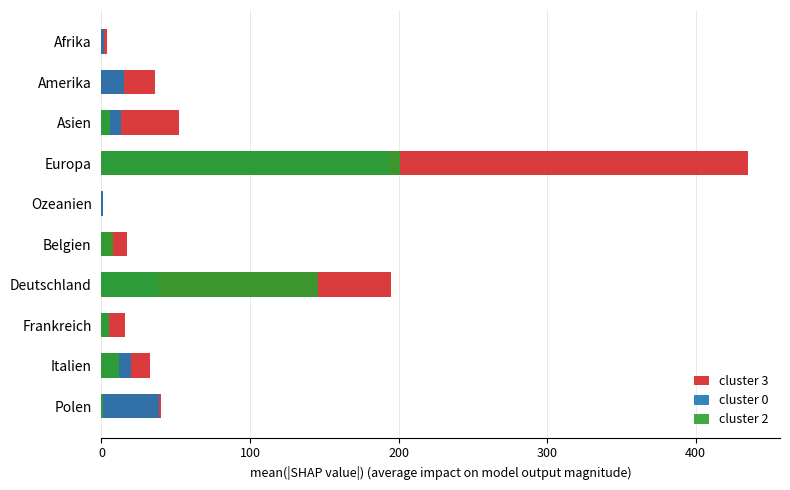

What is the difference between the maximum and minimum values in the cluster 2 series?

201